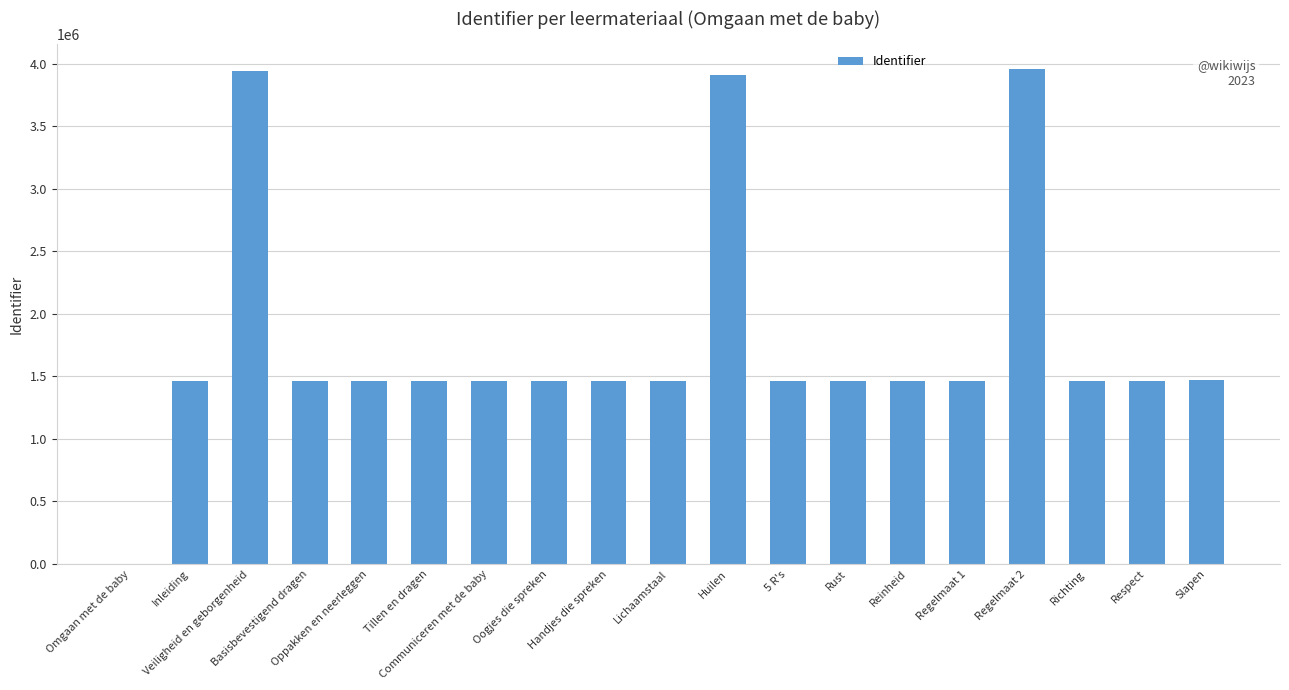

What is the sum of all values?

33810216